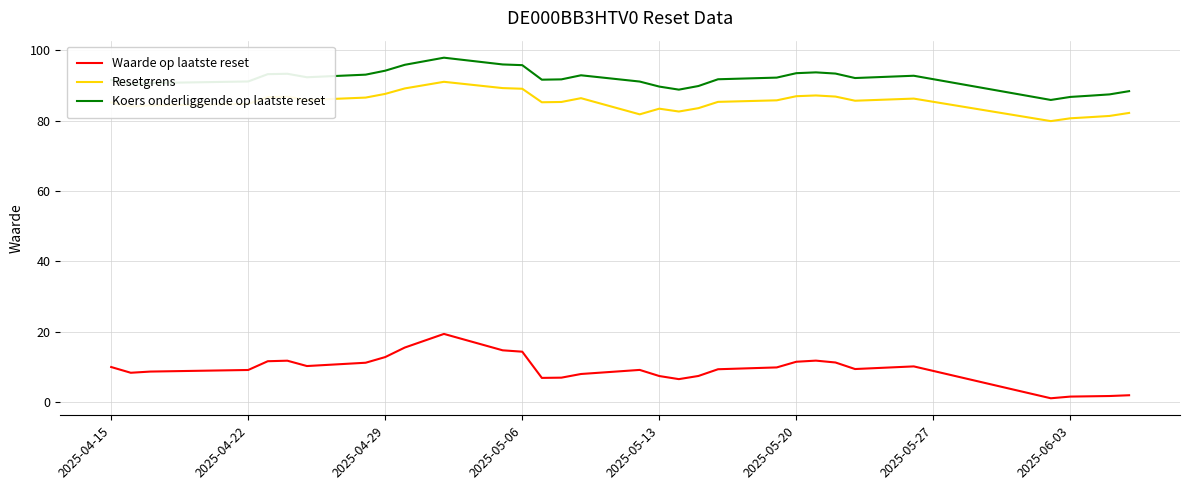

Which series has the largest range (max minus min)?

Waarde op laatste reset